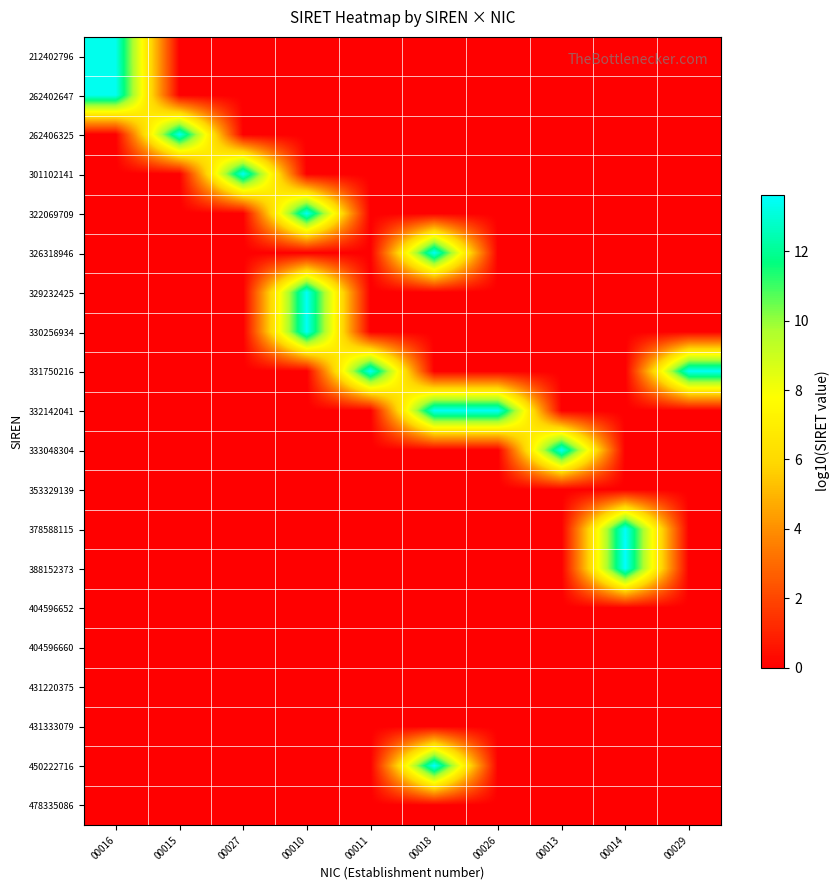

How many distinct data groups are displayed?

20